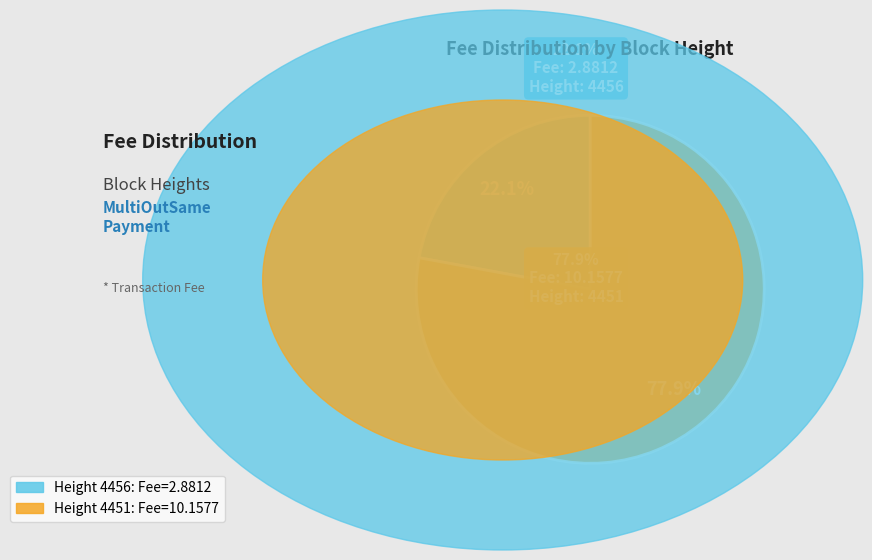

To the nearest percent, what is the average slice percentage?

50%